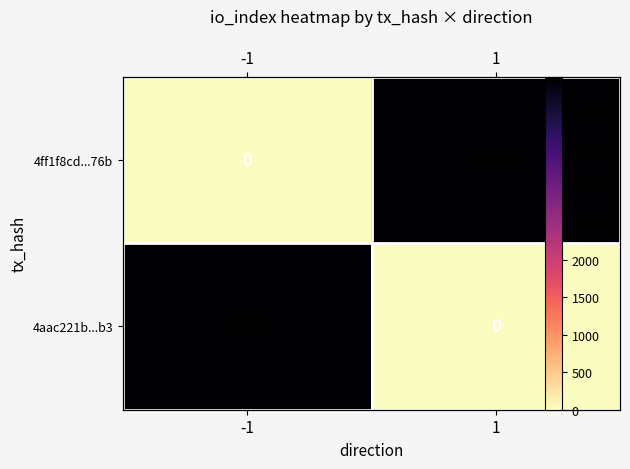

What is the difference between the maximum and minimum values in the 4ff1f8cd...76b series?

4445